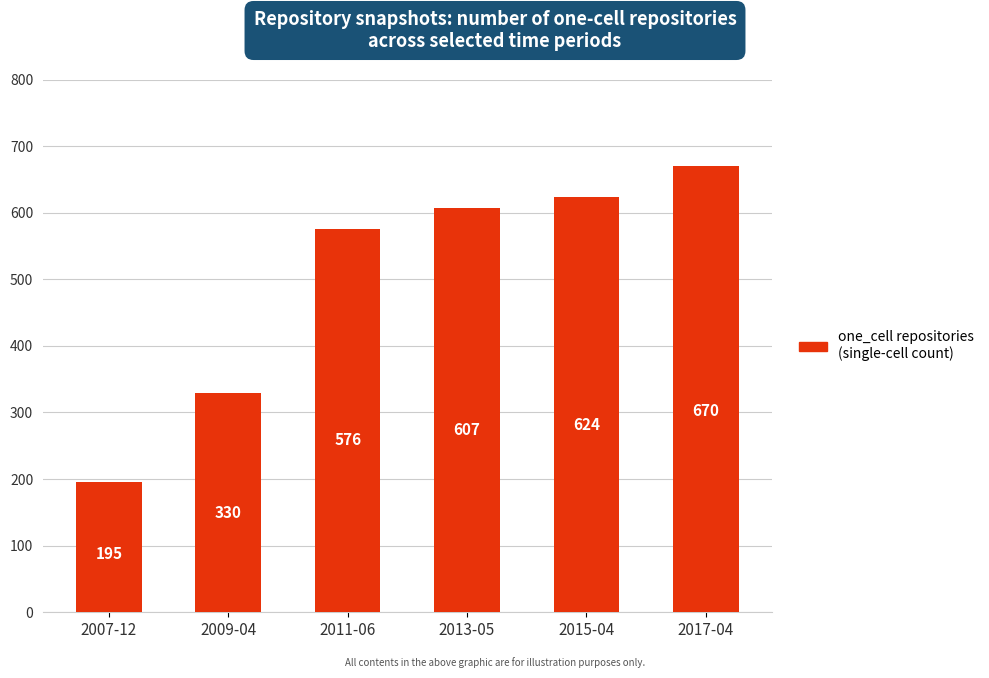

Rank the categories by value from highest to lowest.

2017-04, 2015-04, 2013-05, 2011-06, 2009-04, 2007-12